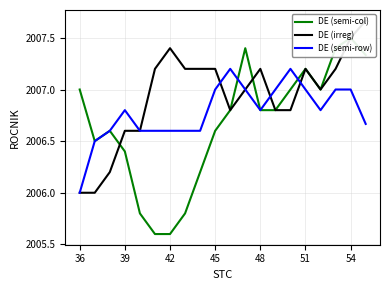

What are all the series names shown in the legend?

DE (semi-col), DE (irreg), DE (semi-row)